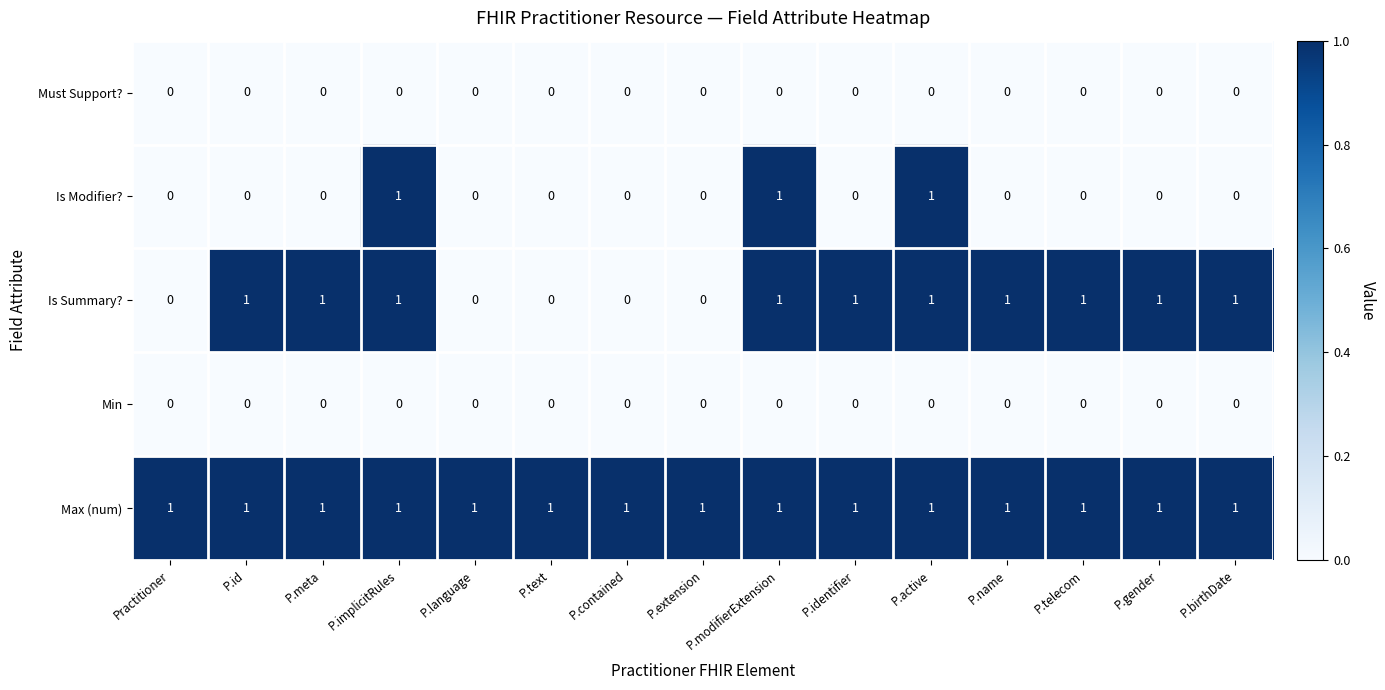

At how many categories does at least one series exceed 0?

15